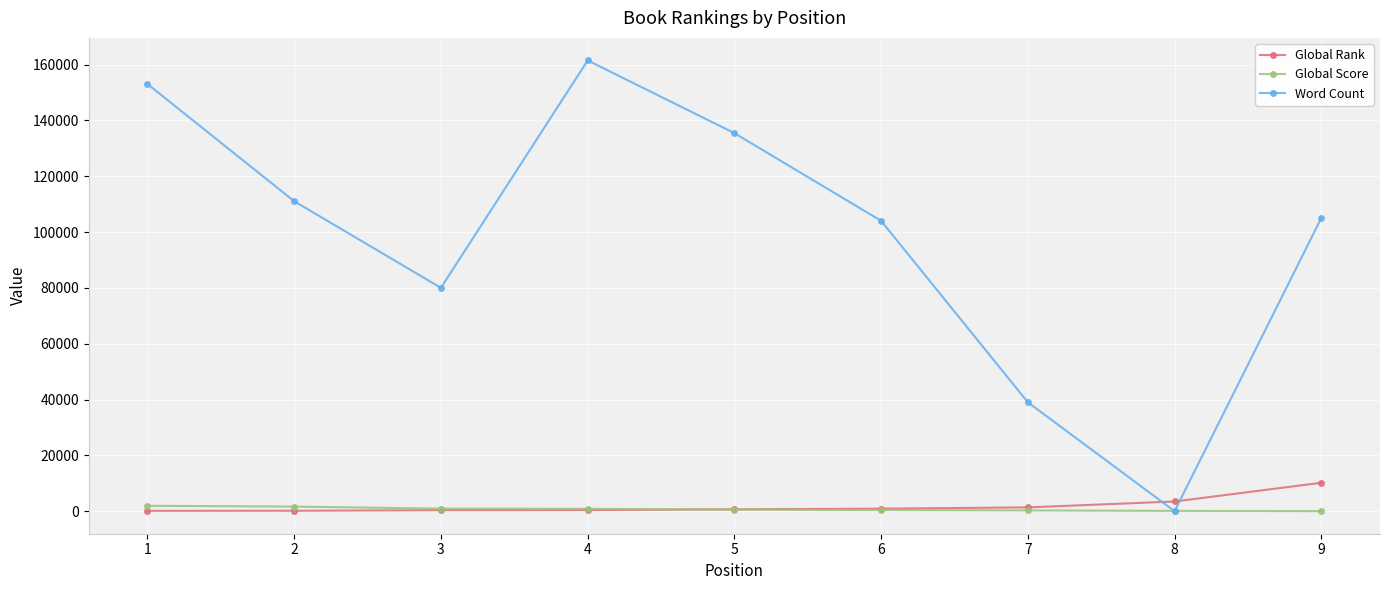

How many lines are shown in the chart?

3